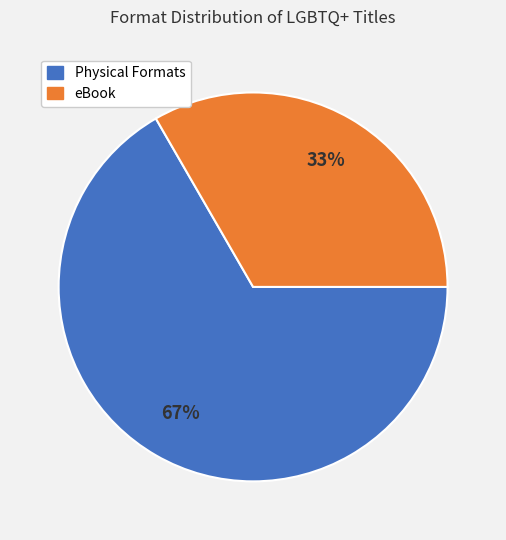

Is there any slice that represents more than half of the pie?

Yes